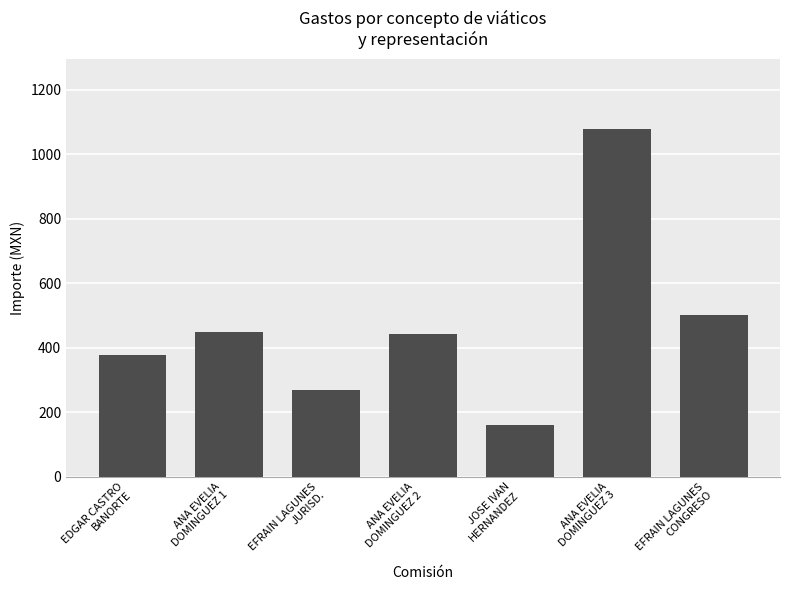

What is the value of the 4th bar from the left?

444